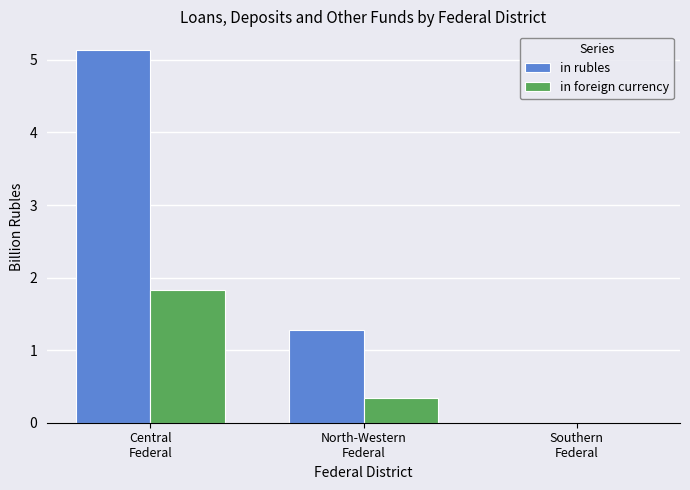

At which label does in rubles first exceed 1?

Central
Federal